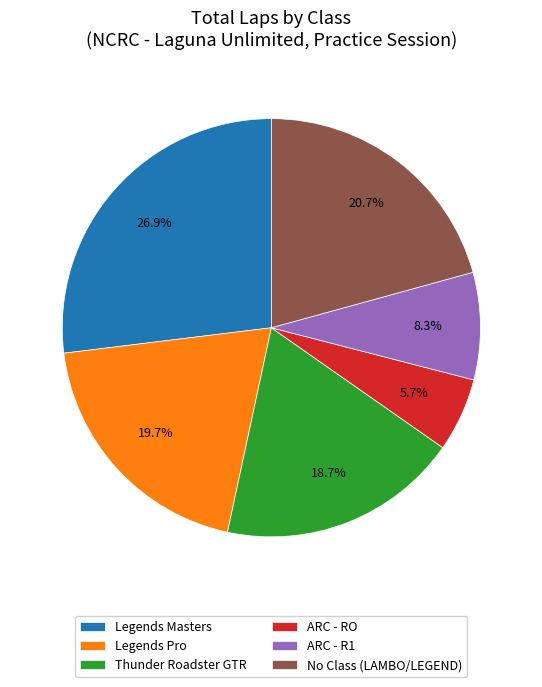

To the nearest percent, what portion does ARC - RO represent?

6%